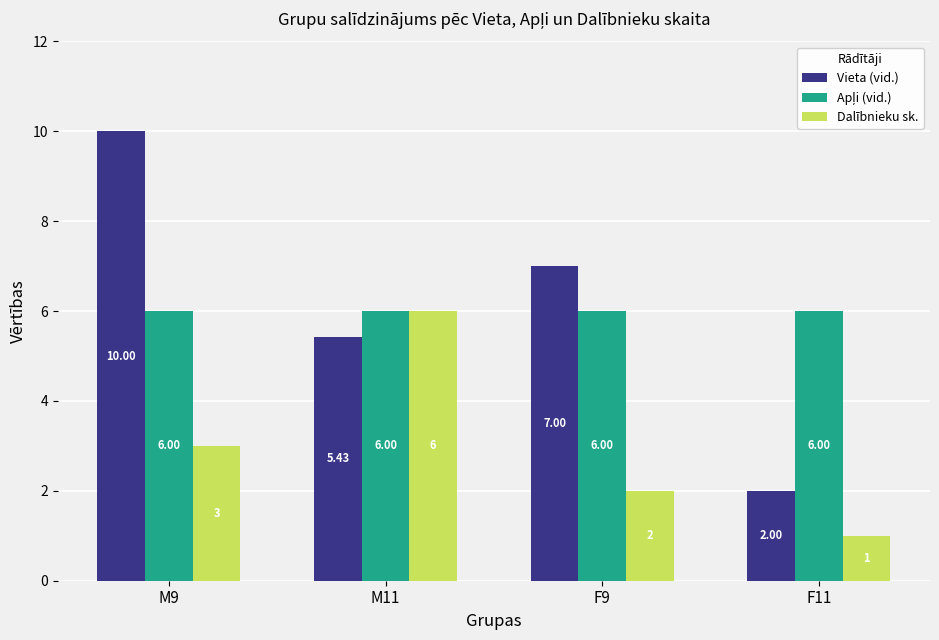

What is the difference between the maximum and minimum values in the Dalībnieku sk. series?

5.0